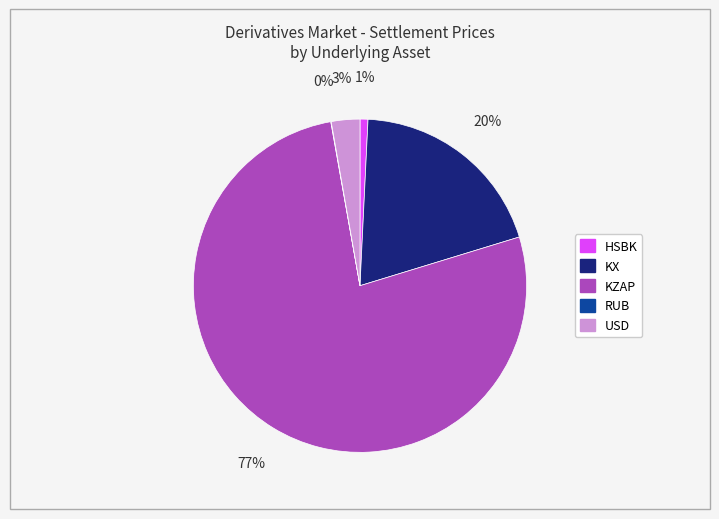

To the nearest percent, what percentage of the pie is HSBK?

1%